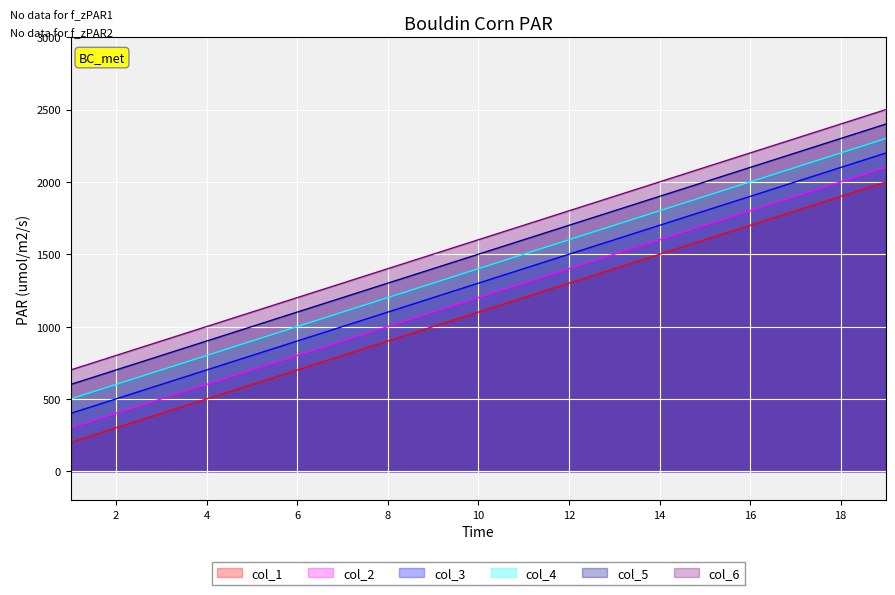

Which series has the largest range (max minus min)?

col_1